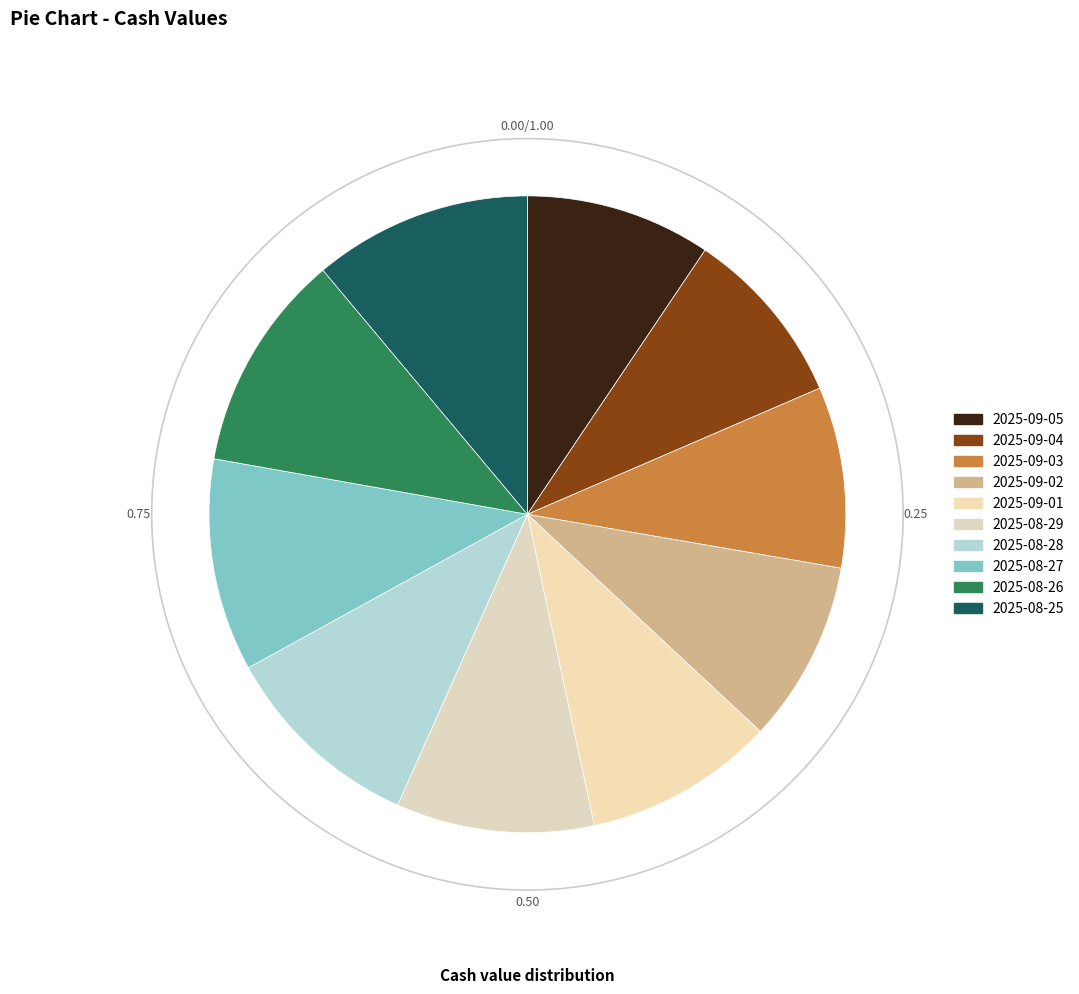

To the nearest percent, what percentage of the pie is 16.38?

11%